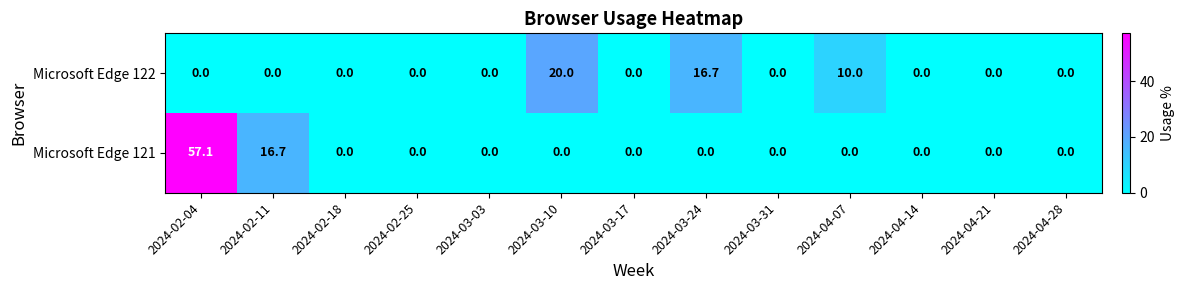

List the series in order of their peak value, lowest first.

Microsoft Edge 122, Microsoft Edge 121